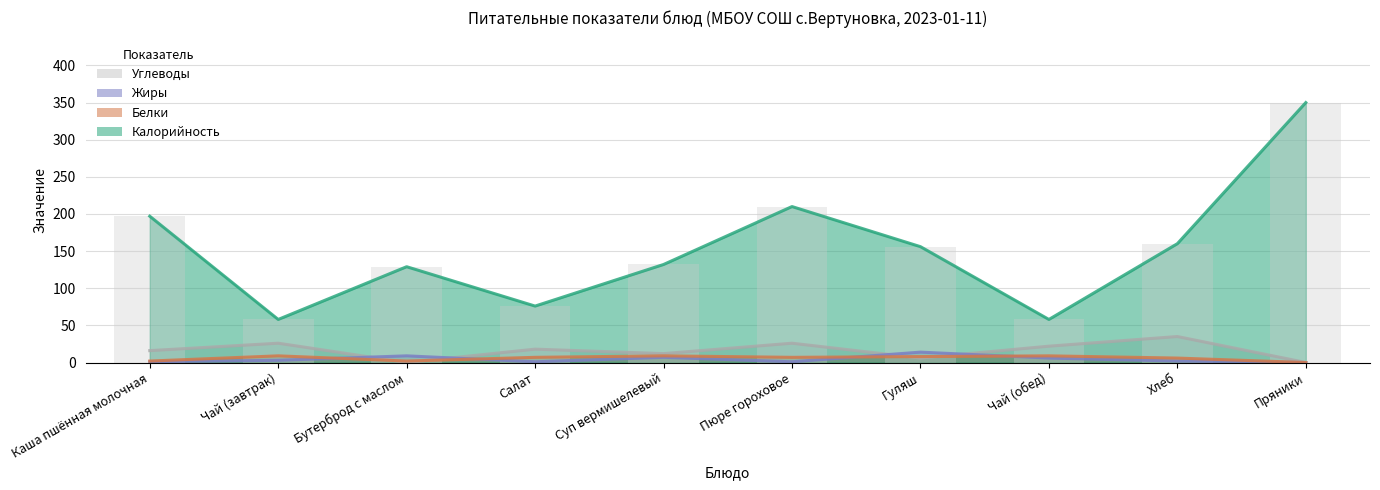

Read the Жиры value at Бутерброд с маслом.

9